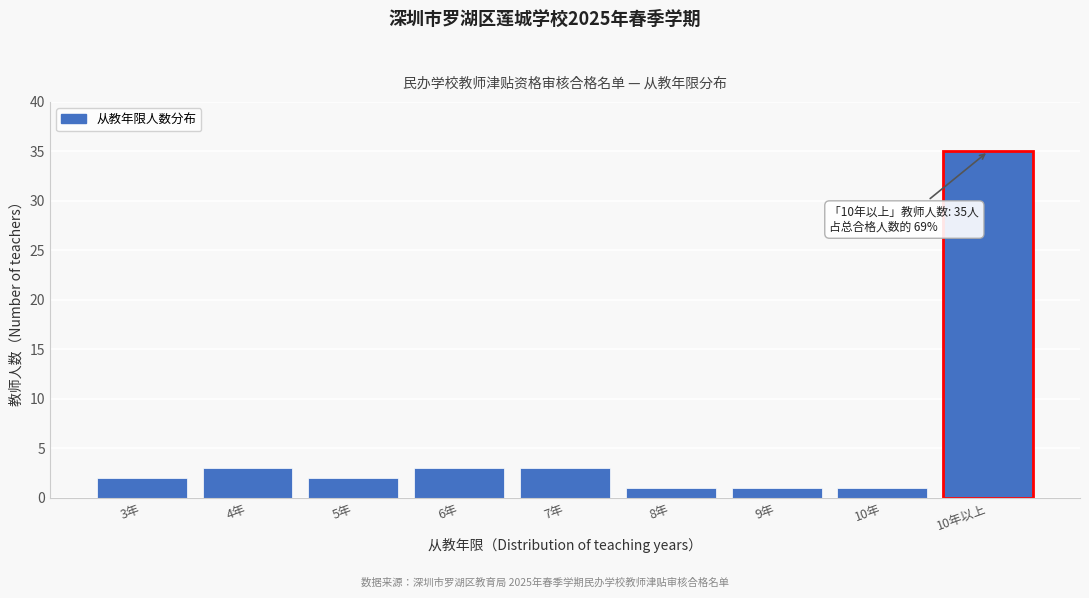

Reading left to right, transcribe all the data shown in this chart.

3年=2	4年=3	5年=2	6年=3	7年=3	8年=1	9年=1	10年=1	10年以上=35